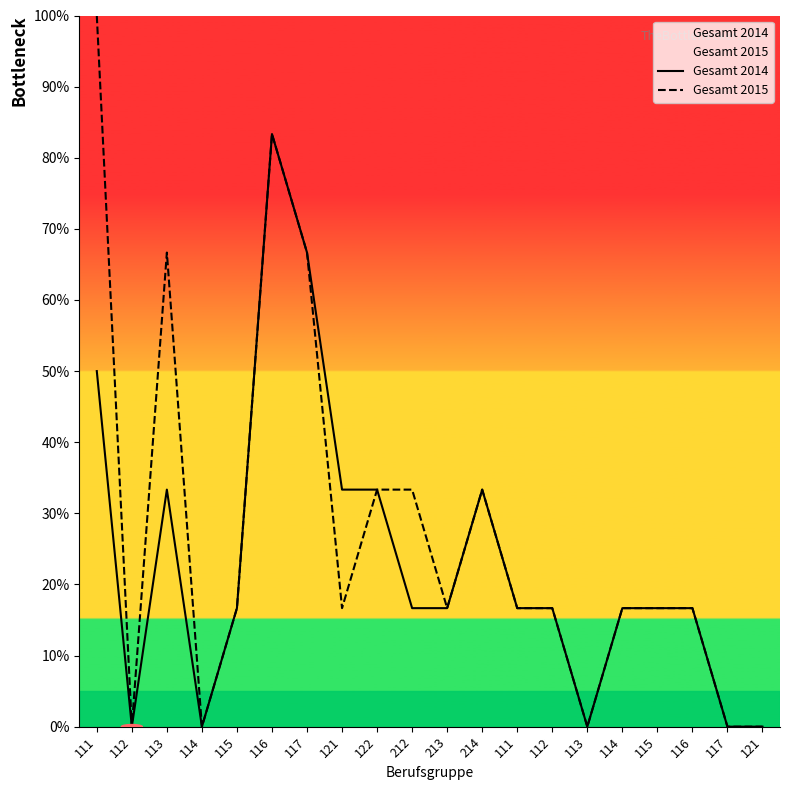

The value of Gesamt 2015 at 212 is 33.3. True or false?

True